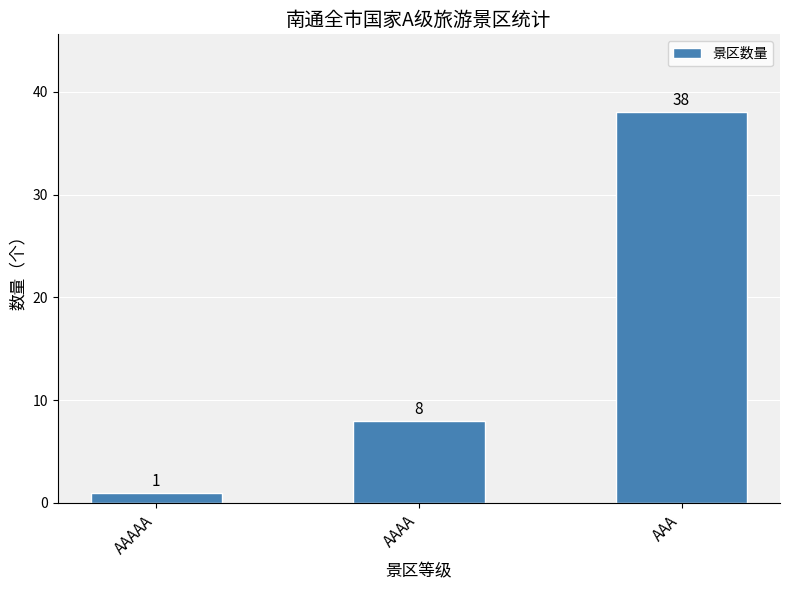

How many values are between 1 and 38?

3